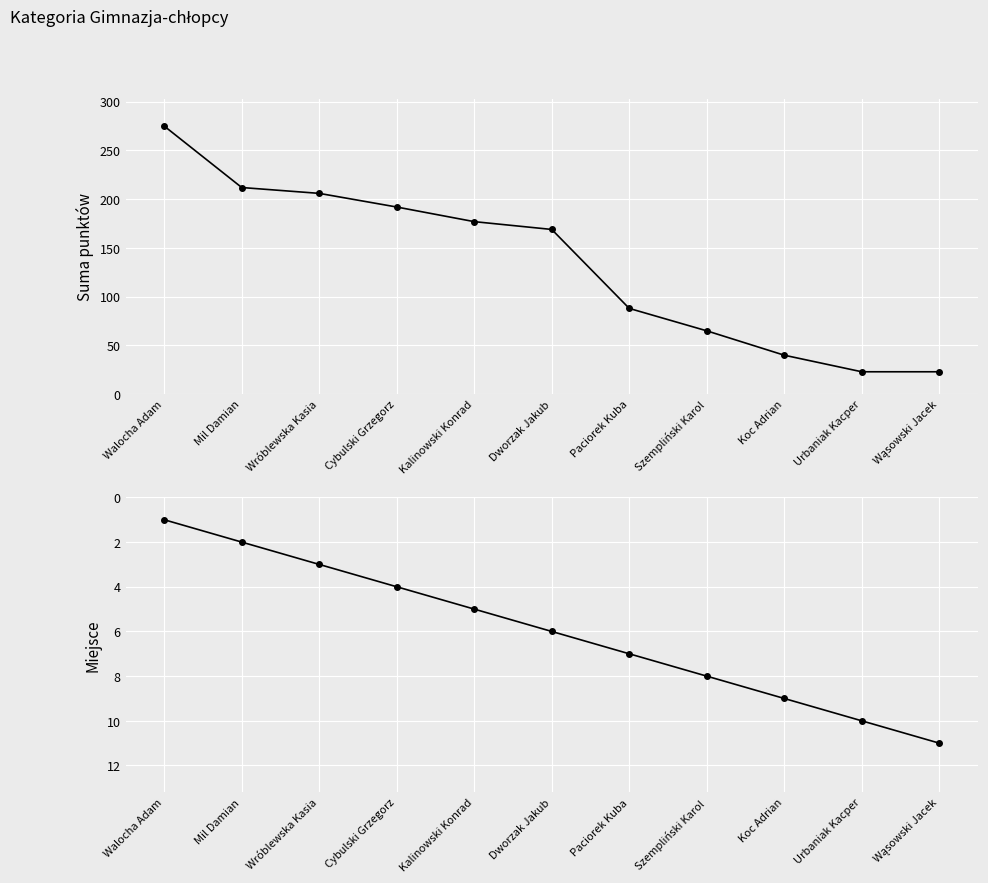

Which series has the largest total across all categories?

Suma punktów